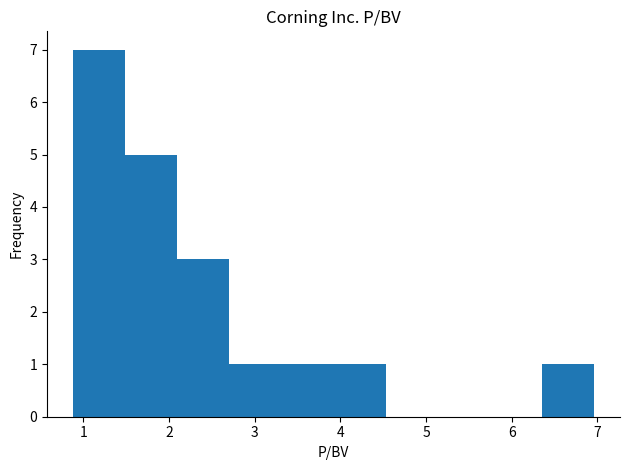

Reading left to right, transcribe this chart: for each bar, give the range it covers on the x-axis and its height. Neither the bar edges nor the heights are printed on the chart, so give them approximately, as read against the axes.

0.9 to 1.5: 7
1.5 to 2.1: 5
2.1 to 2.7: 3
2.7 to 3.3: 1
3.3 to 3.9: 1
3.9 to 4.5: 1
4.5 to 5.1: 0
5.1 to 5.7: 0
5.7 to 6.4: 0
6.4 to 7.0: 1